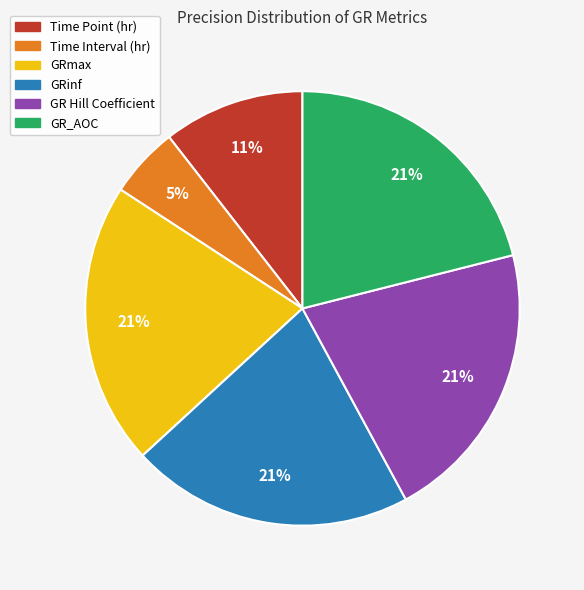

Which category has the smallest portion of the pie?

Time Interval (hr)